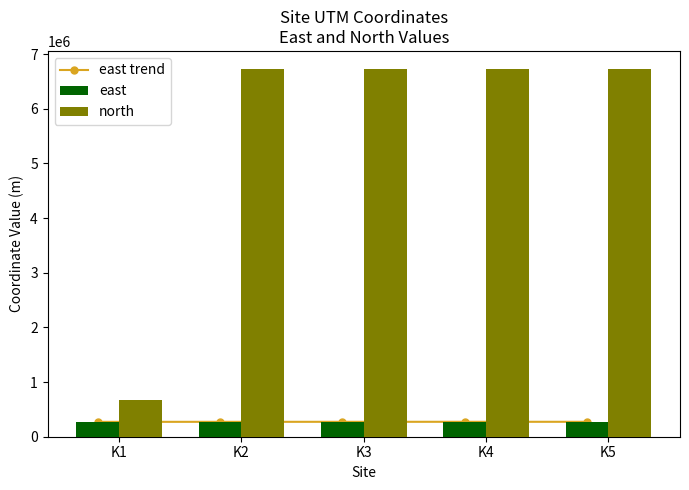

Which series has the largest range (max minus min)?

north